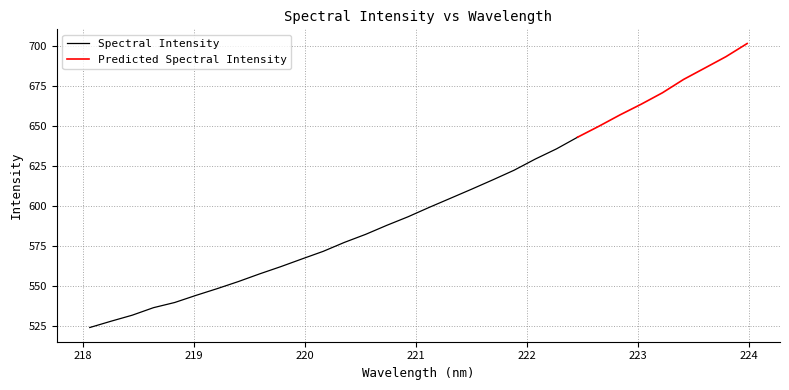

Reading right to left, transcribe all the data shown in this chart.

223.9802=701.3	223.7895=693.1	223.5987=686.0	223.408=678.9	223.2172=670.6	223.0264=663.5	222.8355=656.8	222.6447=649.7	222.4538=642.9	222.263=635.6	222.0721=629.2	221.8812=622.2	221.6902=616.2	221.4993=610.4	221.3083=604.7	221.1174=599.1	220.9264=593.2	220.7354=587.9	220.5444=582.2	220.3533=577.2	220.1623=571.6	219.9712=566.9	219.7801=562.1	219.589=557.5	219.3979=552.7	219.2067=548.3	219.0156=544.1	218.8244=539.7	218.6332=536.4	218.442=531.8	218.2508=528.0	218.0596=524.1